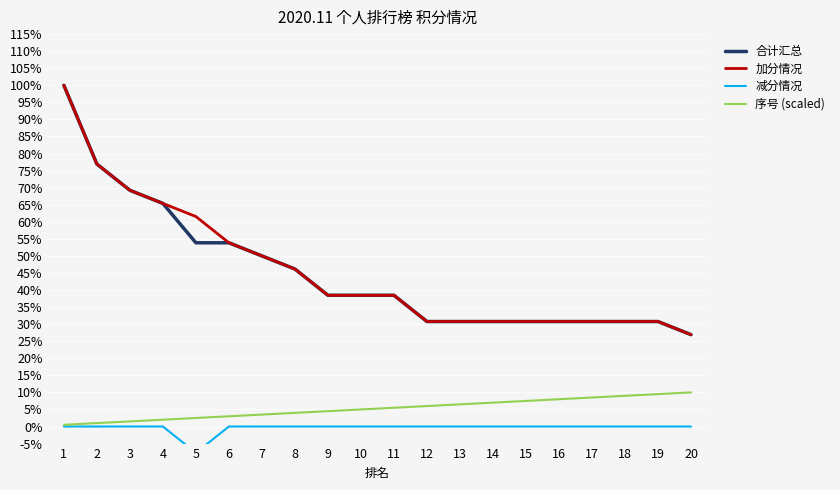

How many lines are shown in the chart?

4